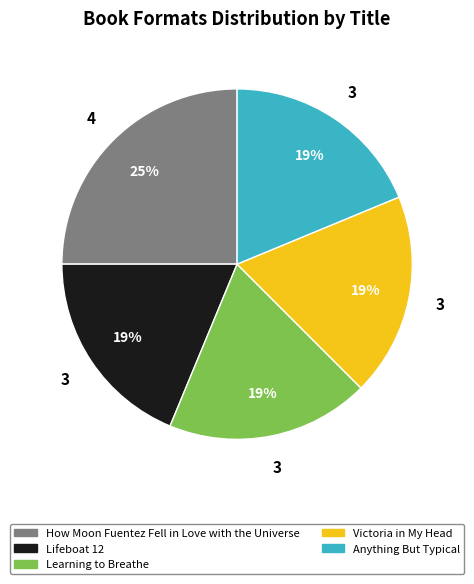

Which slice is the largest?

How Moon Fuentez Fell in Love with the Universe